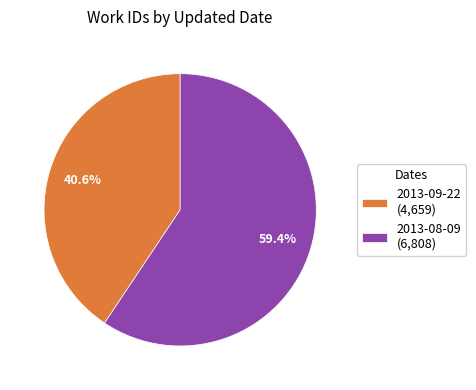

What percentage do 2013-09-22 and 2013-08-09 together represent?

100.0%